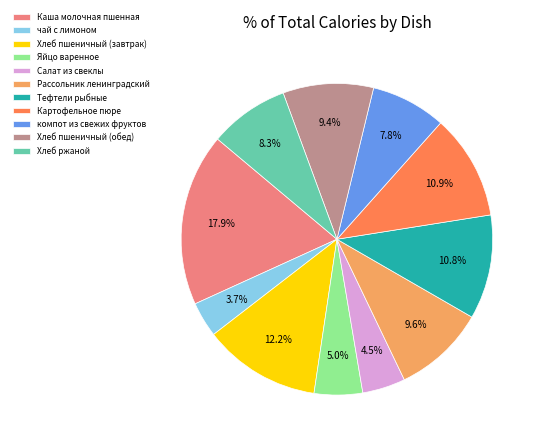

Is there any slice that represents more than half of the pie?

No